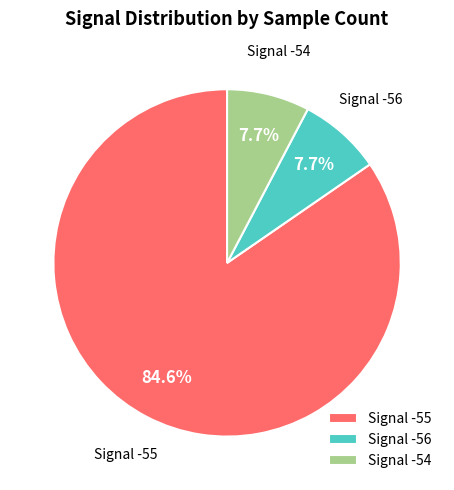

Does any single category account for the majority?

Yes